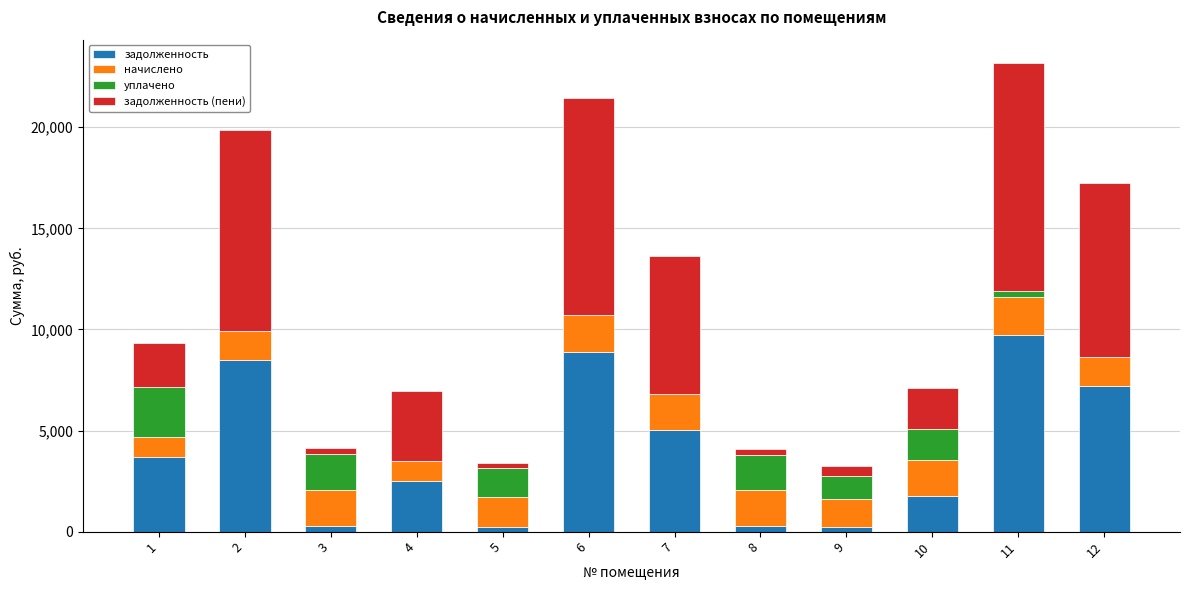

The value of задолженность at 4 is 4308.9. True or false?

False